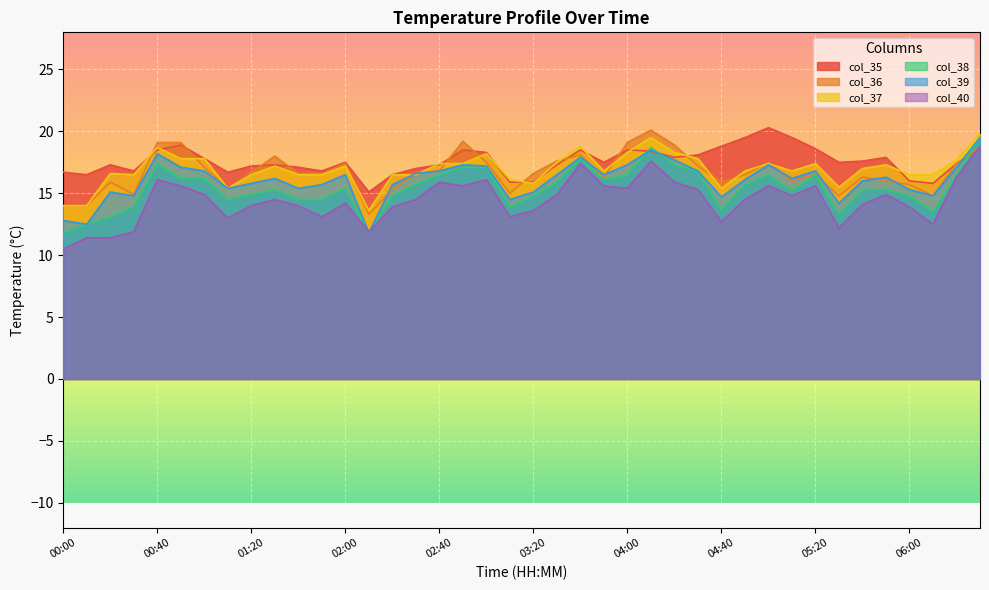

True or false: col_36 has more than 1 interior local peaks.

True